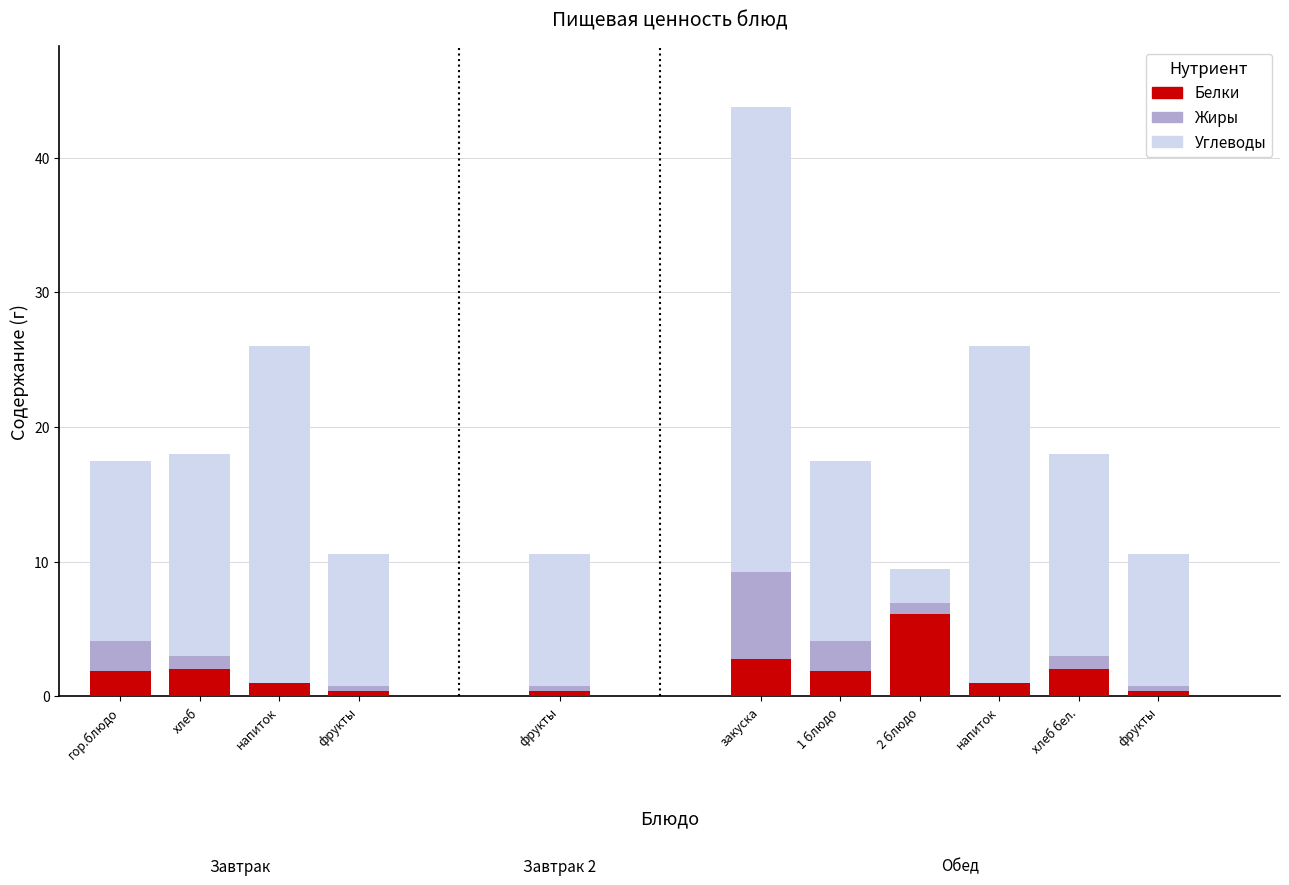

The value of Жиры at напиток is -0.7. True or false?

False